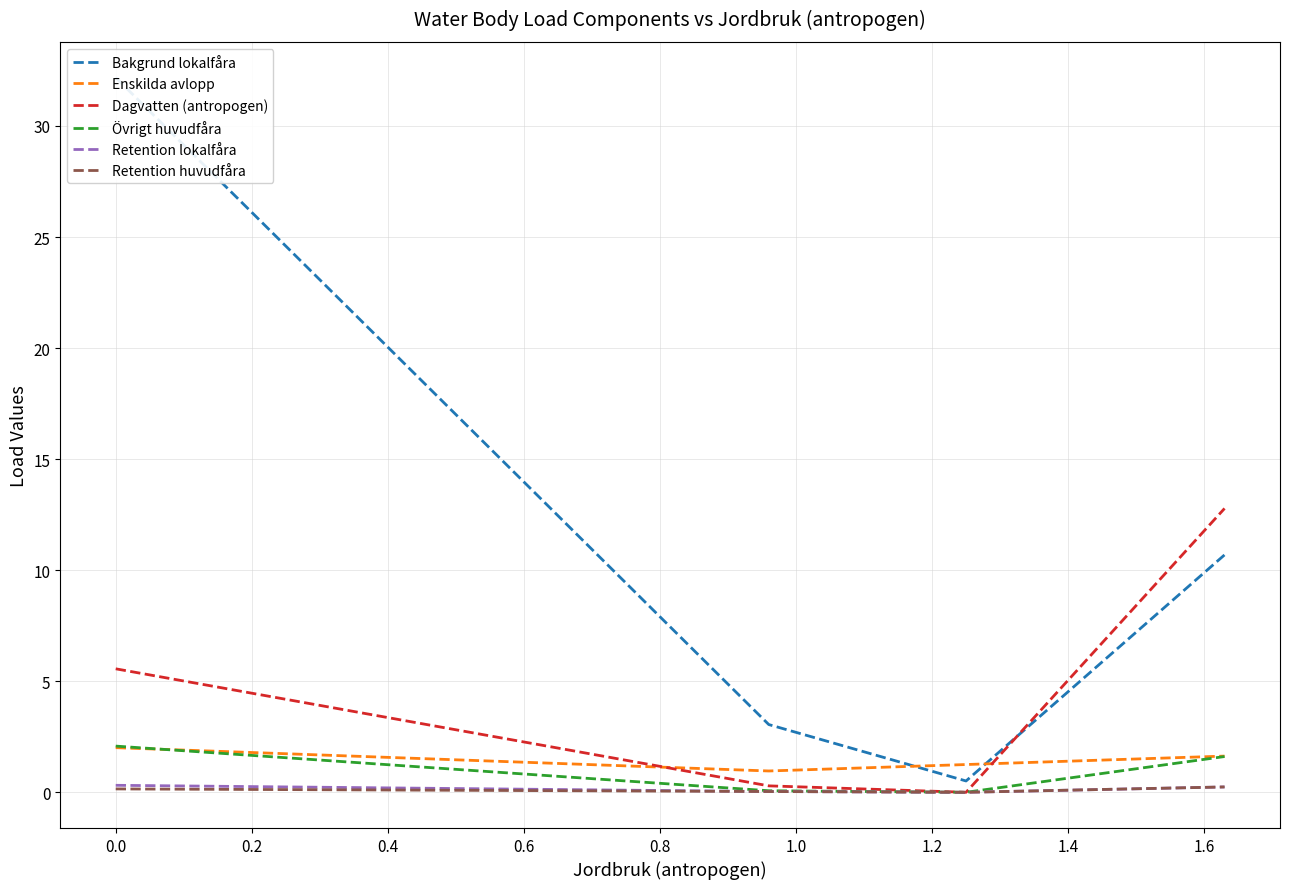

How many lines are shown in the chart?

6